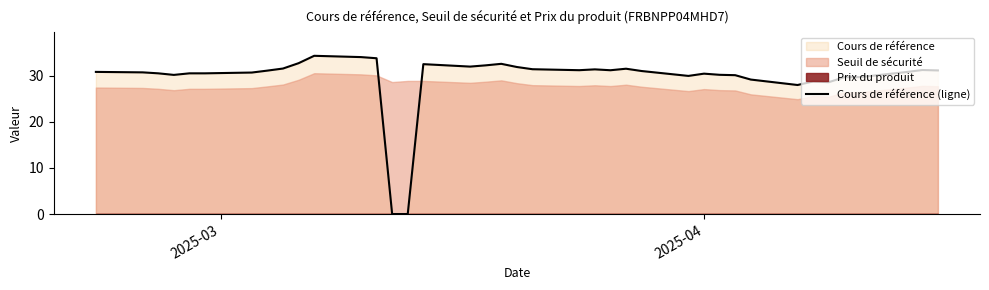

What is the value of the 21st point from the left?

31.4